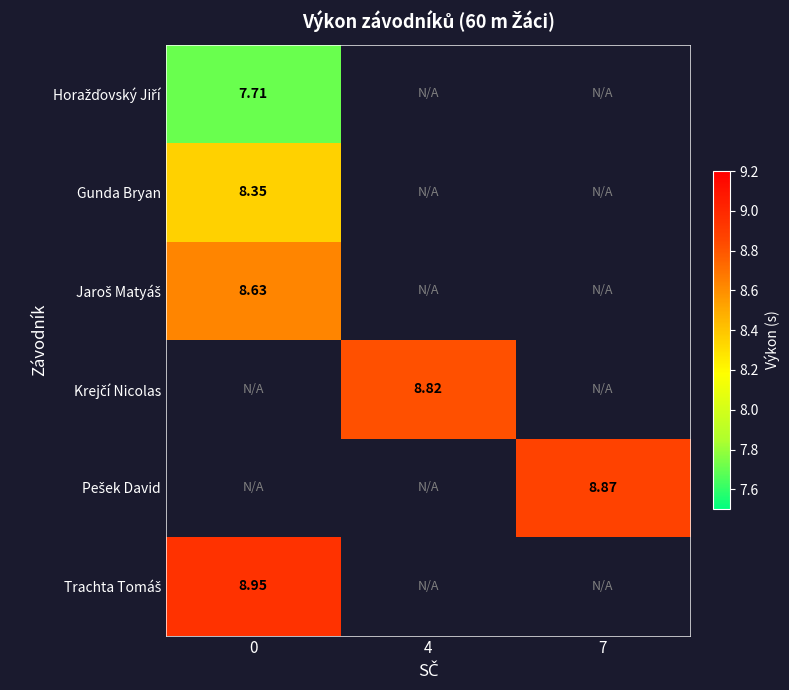

At how many categories does at least one series exceed 8?

3